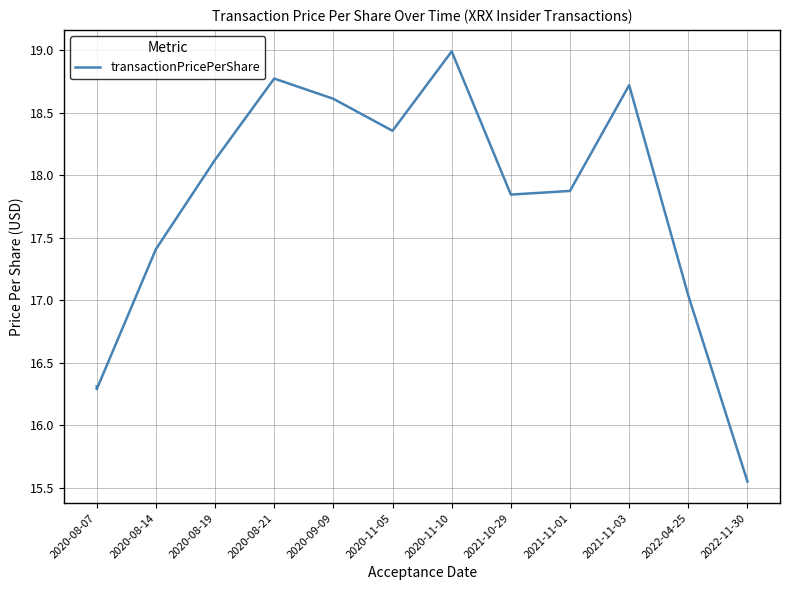

The value at 2020-08-07 is 23.9. True or false?

False